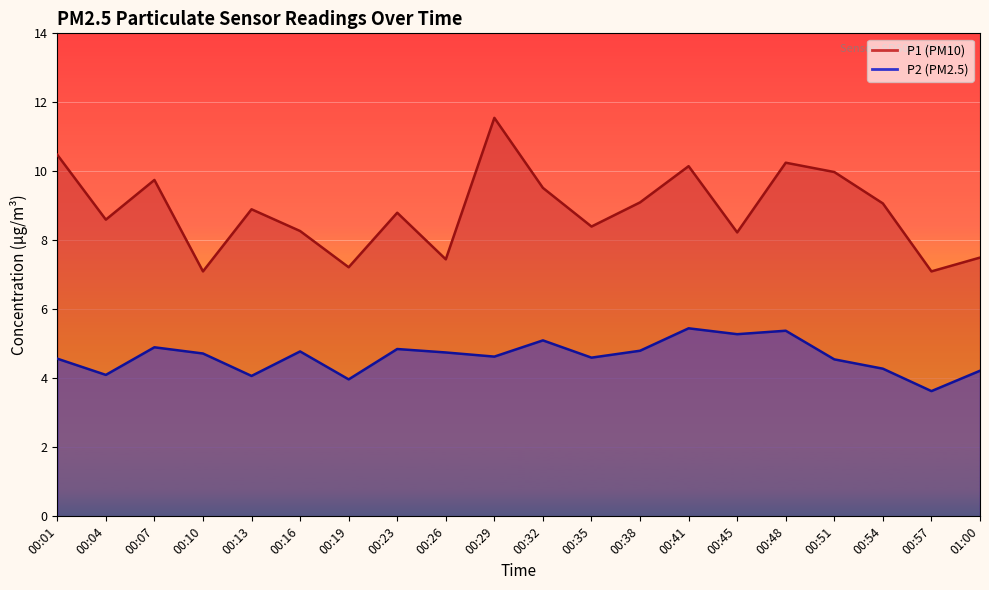

What are all the series names shown in the legend?

P1, P2